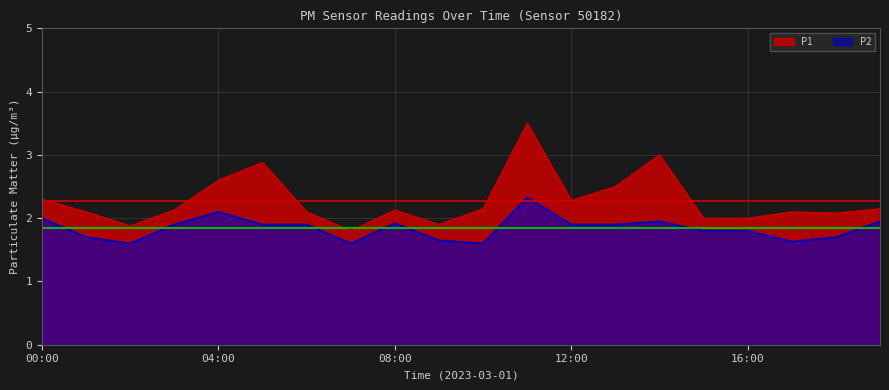

True or false: P2 has a value of 1.6 at 09:00.

True